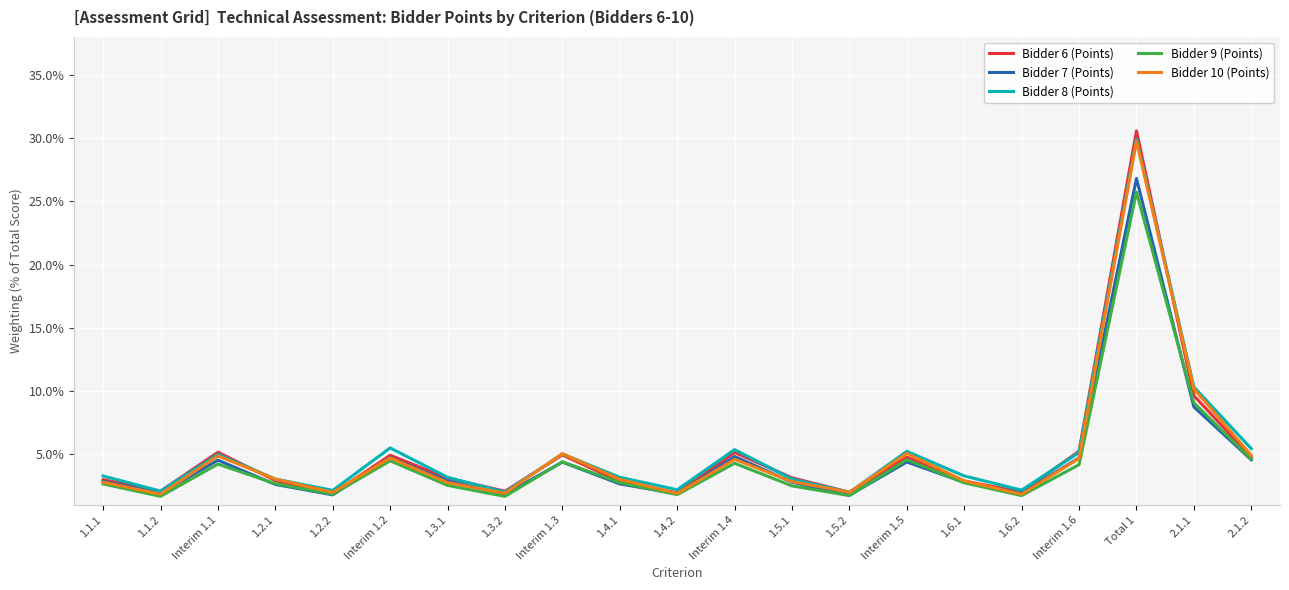

True or false: Bidder 10 (Points) has a value of 0.0 at 1.1.1.

False